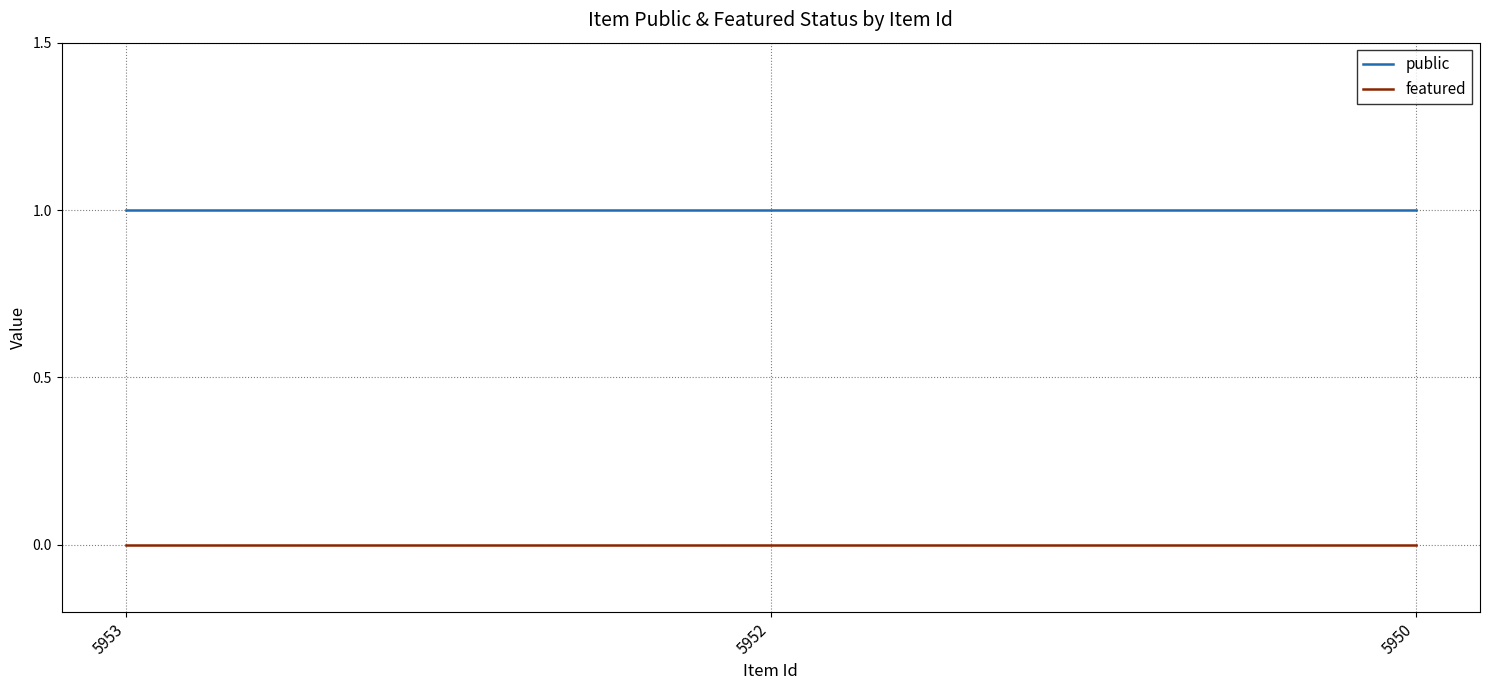

Reading left to right, what are all the values shown in this chart?

public: 5953=1	5952=1	5950=1
featured: 5953=0	5952=0	5950=0